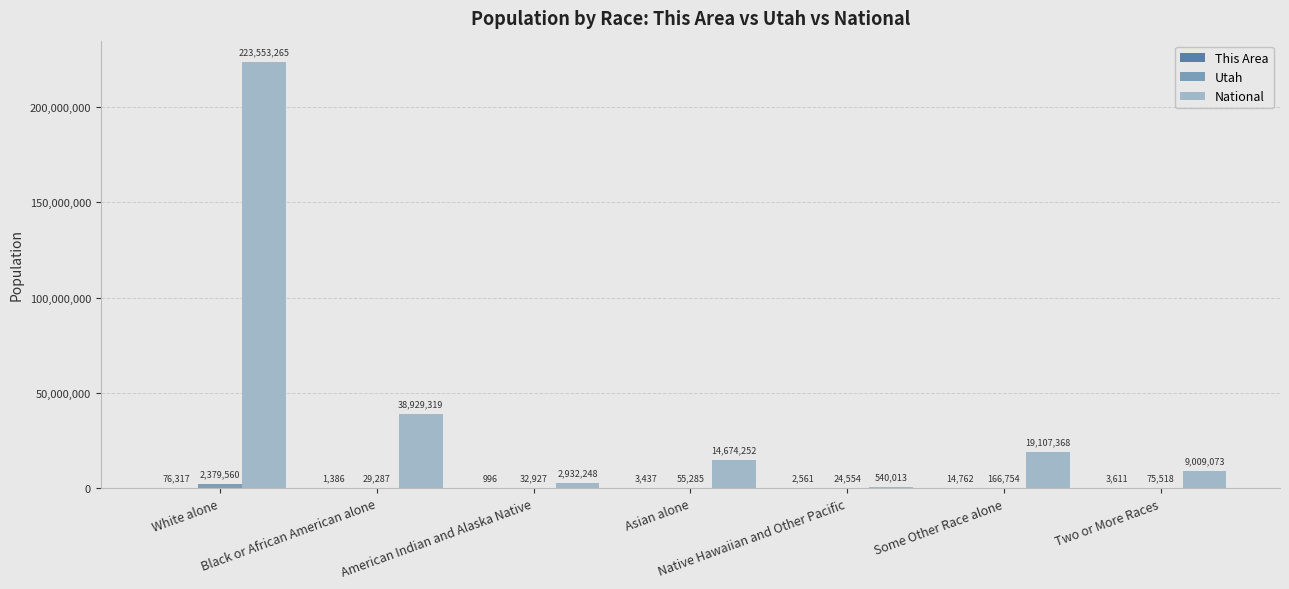

The Utah series shows 32927 at American Indian and Alaska Native. True or false?

True